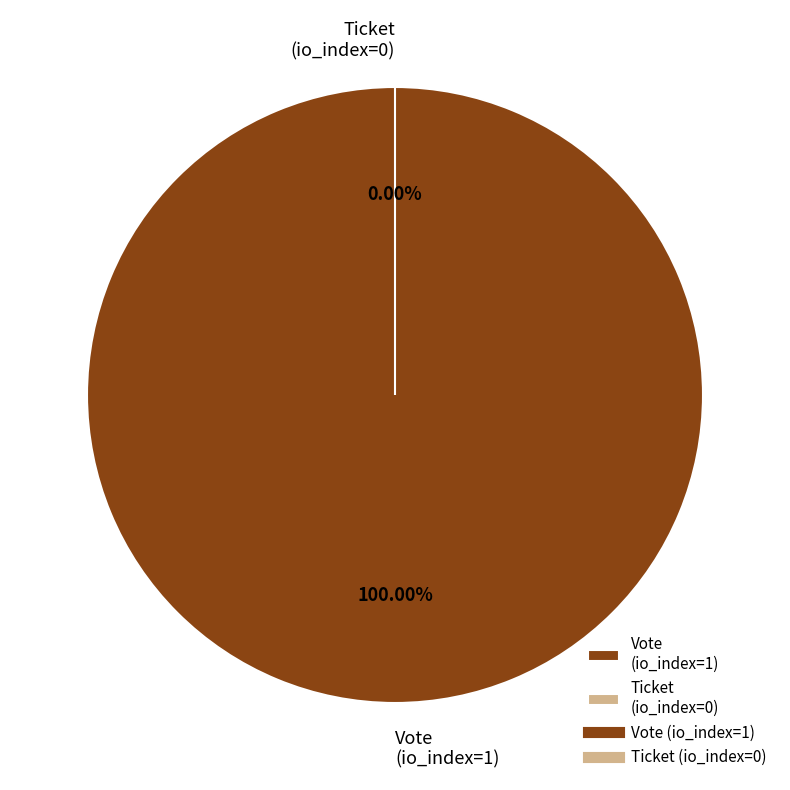

To the nearest percent, what is the combined percentage of Vote (io_index=1) and Ticket (io_index=0)?

100%